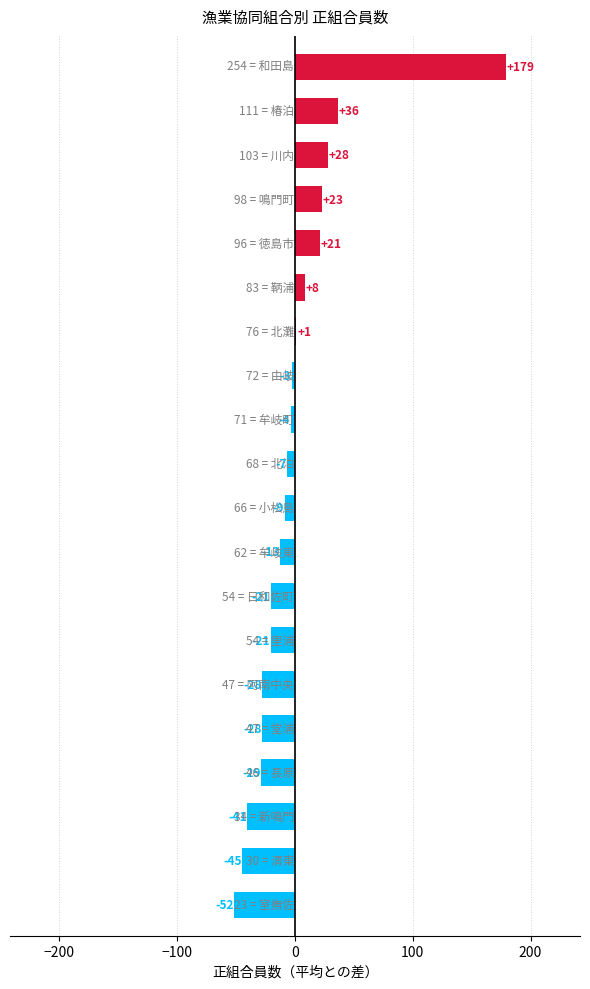

Are the bars horizontal?

Yes